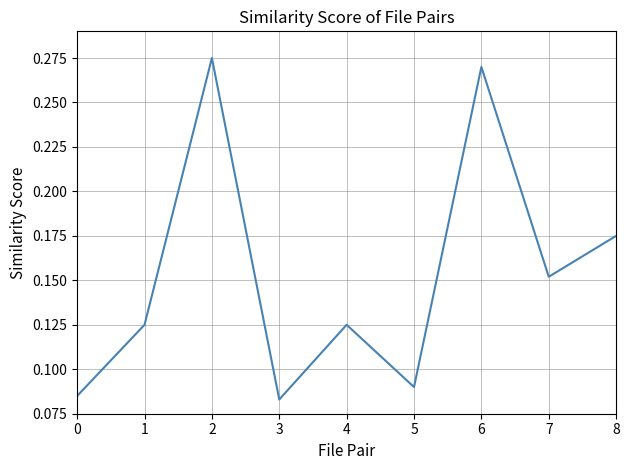

Does the chart have visible grid lines?

Yes